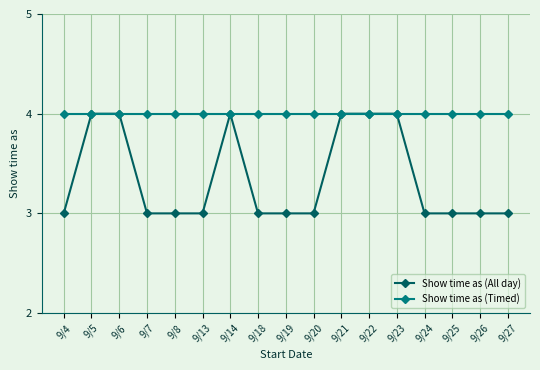

Which series has the largest total across all categories?

Show time as (Timed)